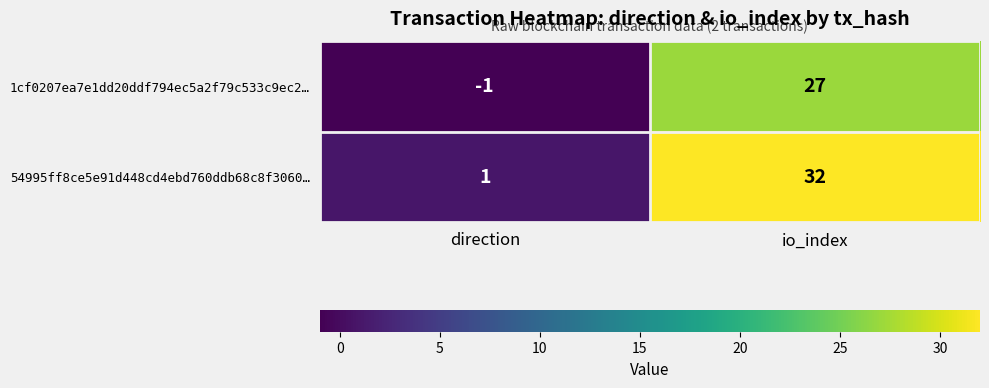

What is the average value of the 1cf0207ea7e1dd20ddf794ec5a2f79c533c9ec2… series?

13